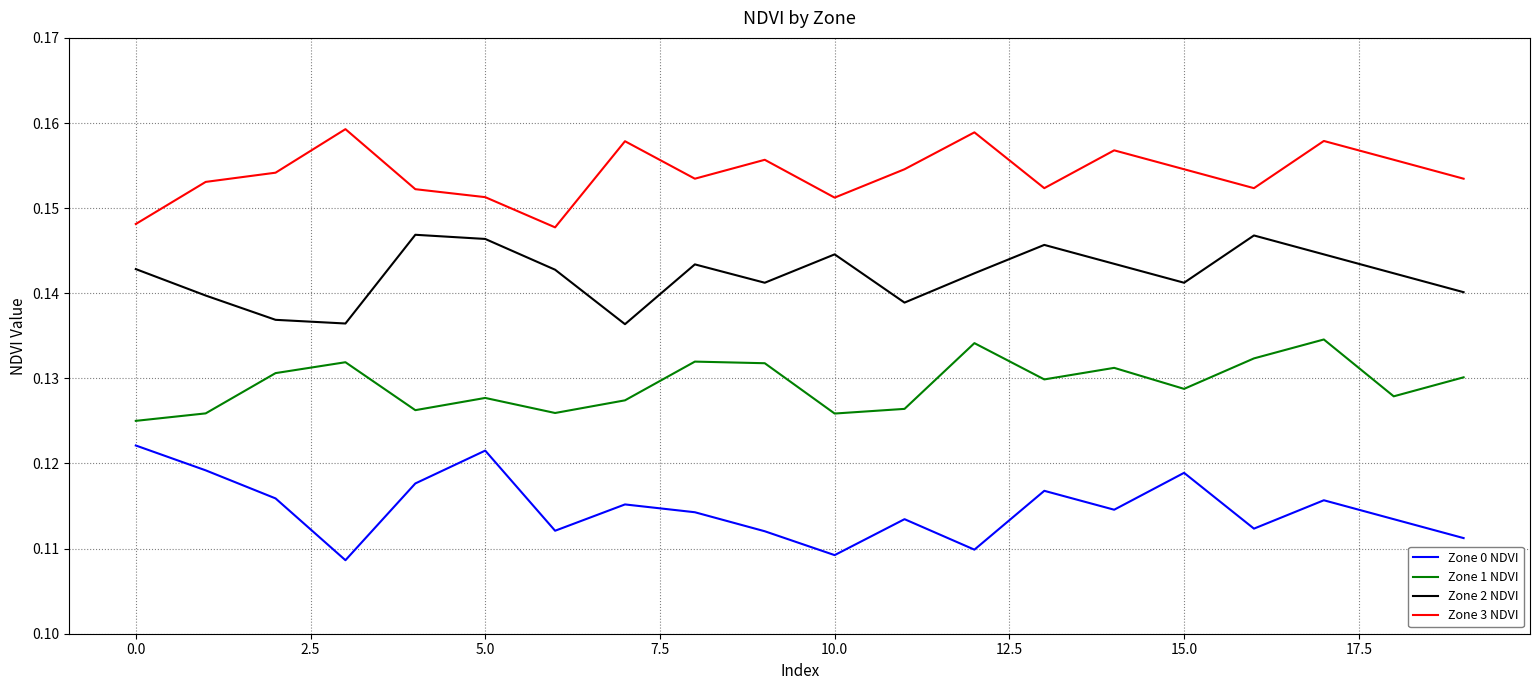

In Zone 3 NDVI, how many points are higher than both neighbors (excluding endpoints)?

6